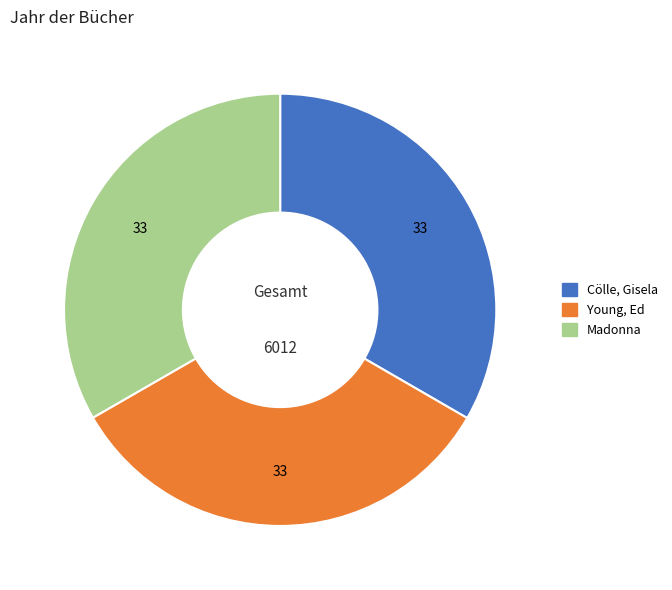

Does any single category account for the majority?

No